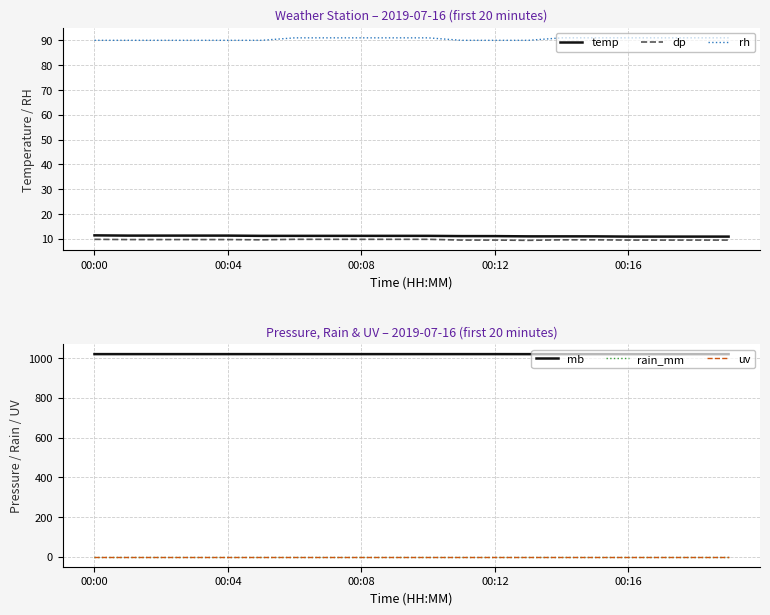

True or false: rh has a value of 135.5 at 15.

False